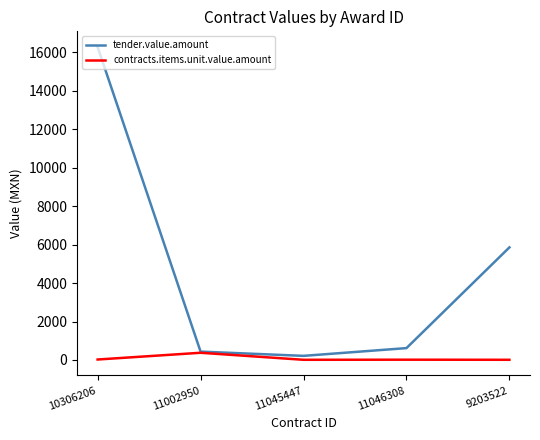

What is the difference between the highest and lowest values at 11002950?

60.1